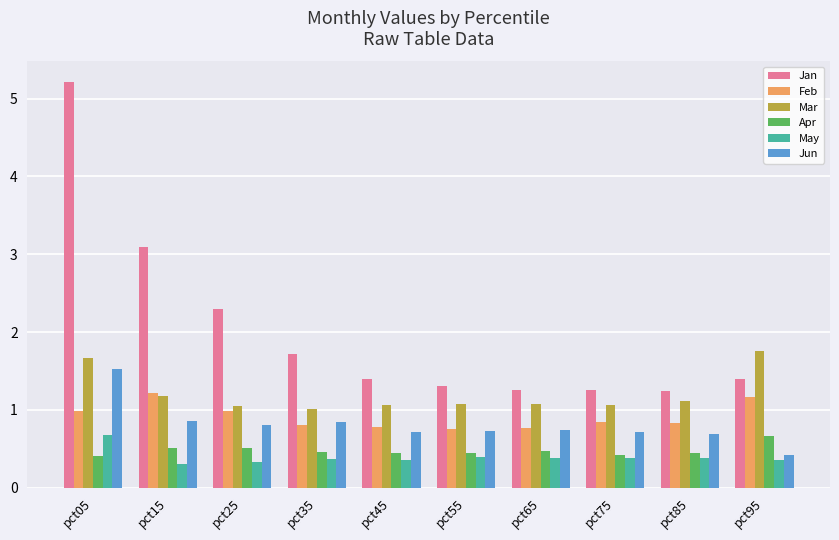

What is the value of the Mar bar at the 9th from the left?

1.1